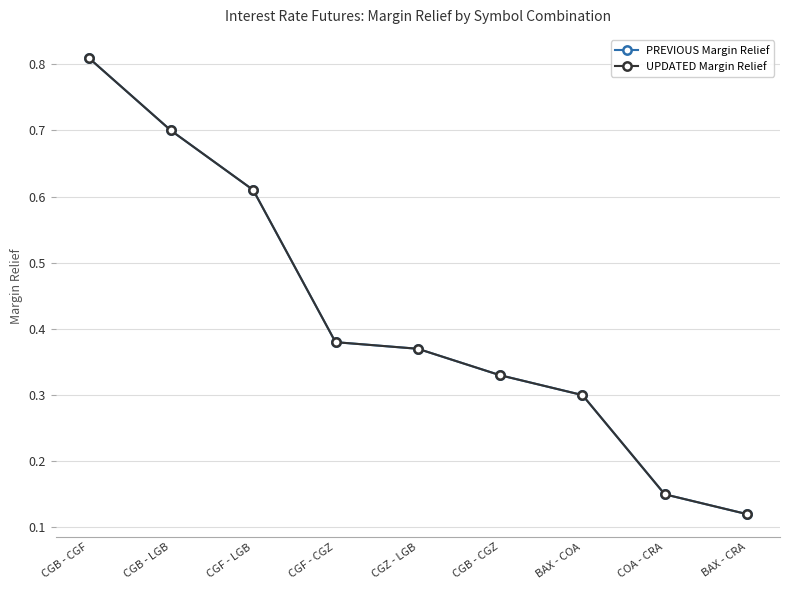

Does the chart have visible grid lines?

Yes